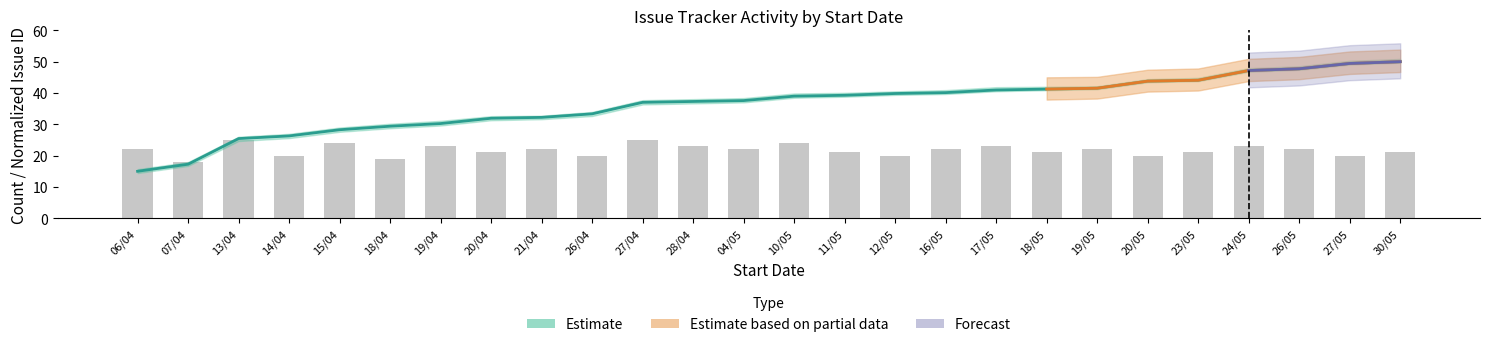

What is the maximum value shown in the chart?

25